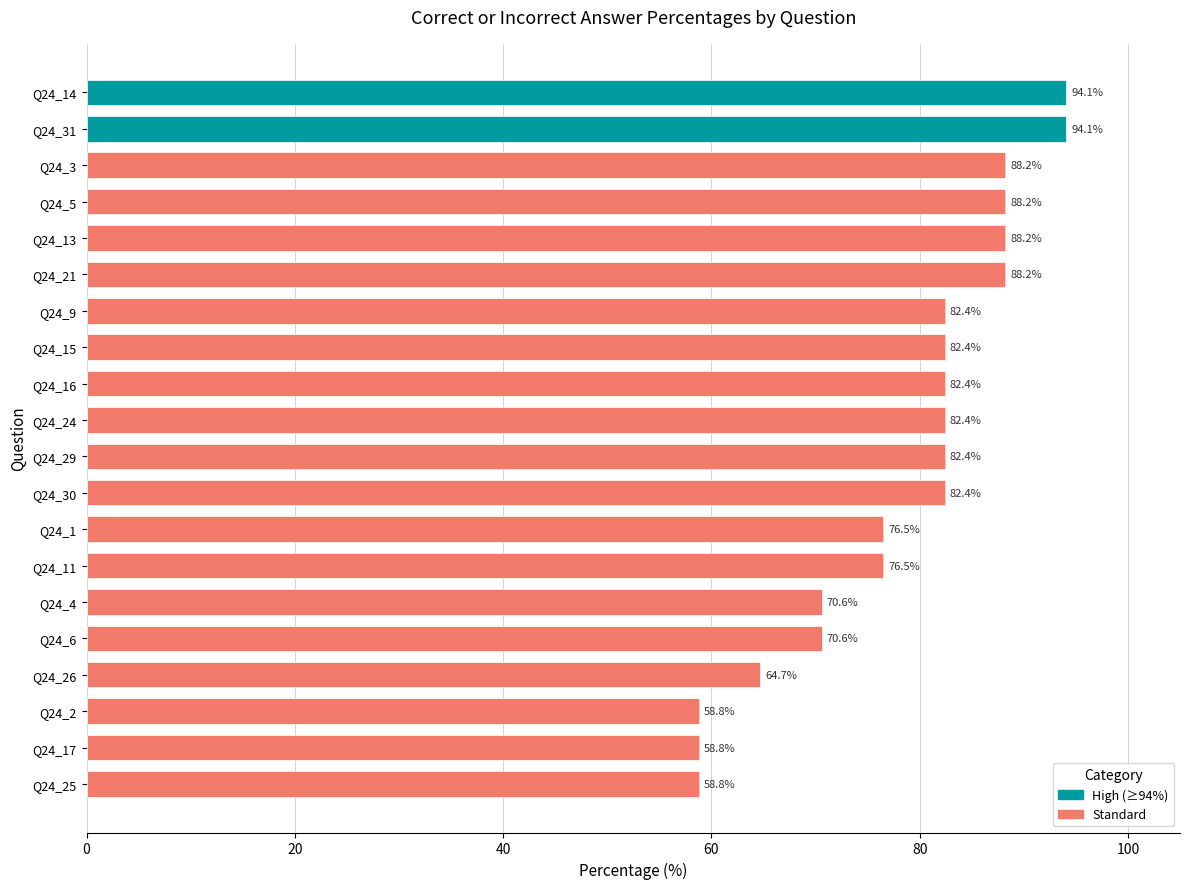

What is the maximum value shown in the chart?

94.1